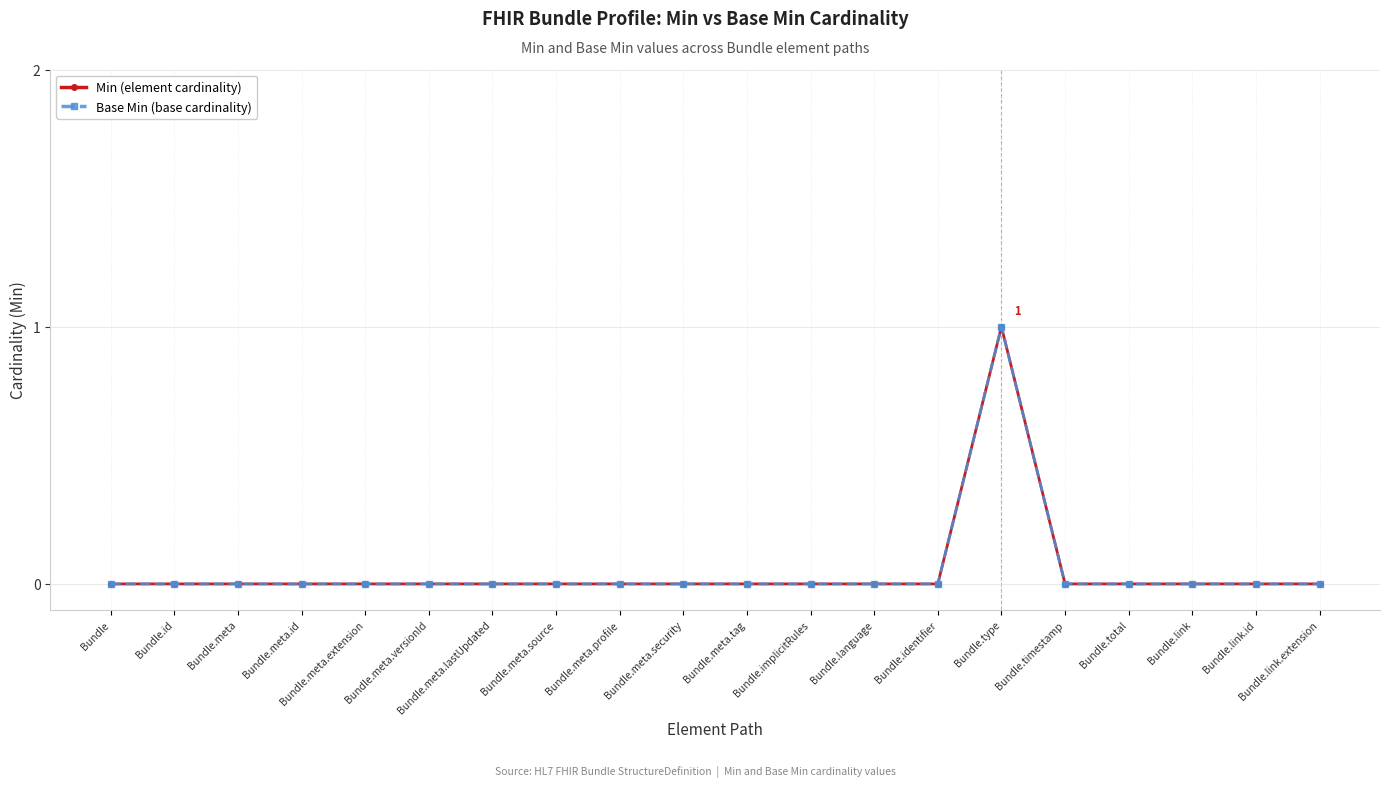

Is this an area chart (filled region under the line)?

No